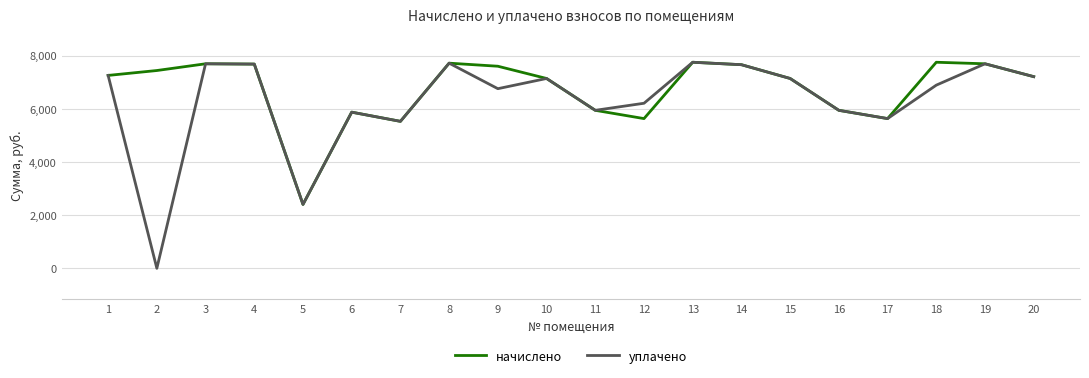

Which series has the largest range (max minus min)?

уплачено